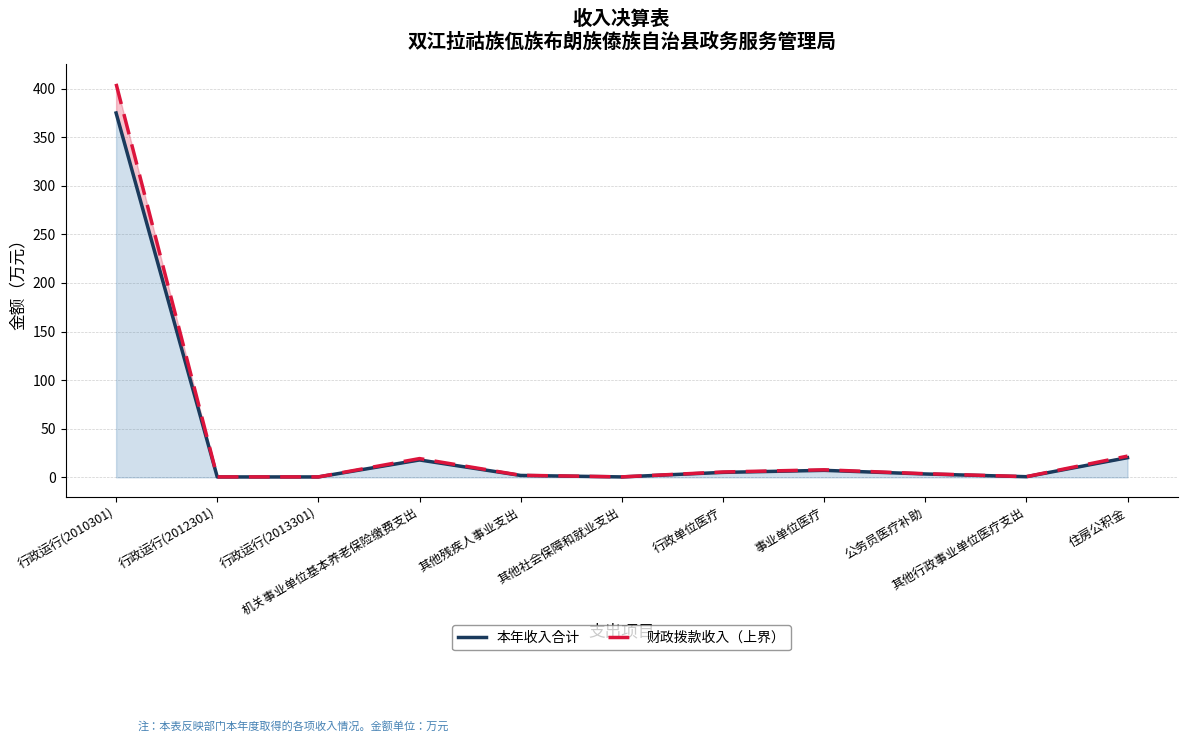

Rank the categories by 本年收入合计 value from lowest to highest.

行政运行(2012301), 行政运行(2013301), 其他社会保障和就业支出, 其他行政事业单位医疗支出, 其他残疾人事业支出, 公务员医疗补助, 行政单位医疗, 事业单位医疗, 机关事业单位基本养老保险缴费支出, 住房公积金, 行政运行(2010301)